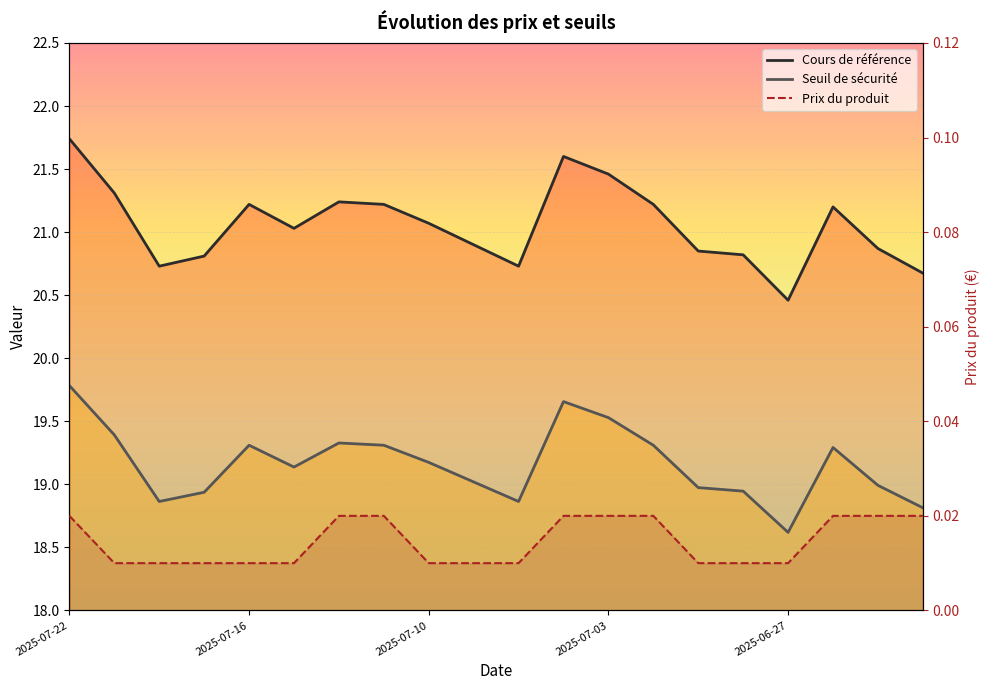

Count the number of categories in the chart.

20